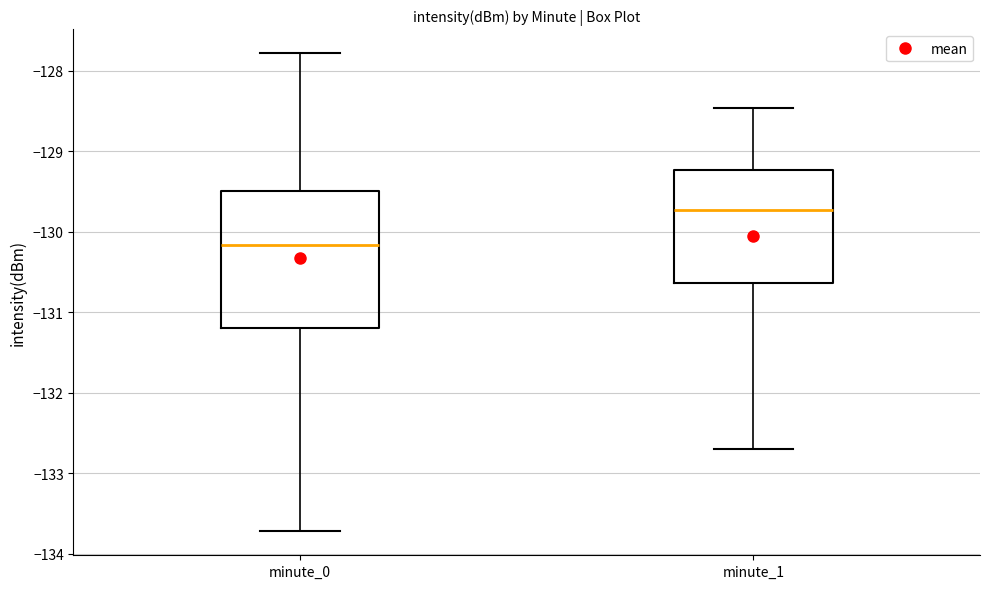

Reading left to right, read every box against the y-axis: the position of its median line, the range the box covers, and the ends of its whiskers. The values are not printed on the chart, so give them approximately, as read against the axis.

minute_0: median -130.2, box -131.2 to -129.5, whiskers -133.7 to -127.8
minute_1: median -129.7, box -130.6 to -129.2, whiskers -132.7 to -128.5